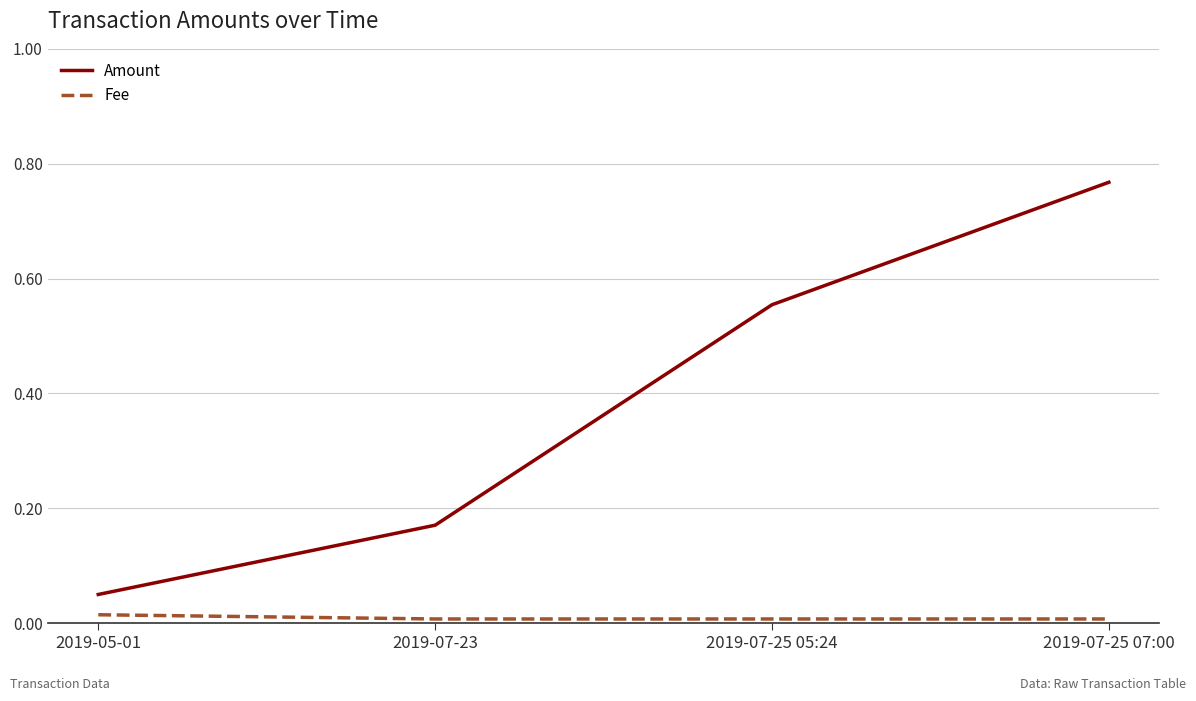

True or false: Fee and Amount intersect in this chart.

False